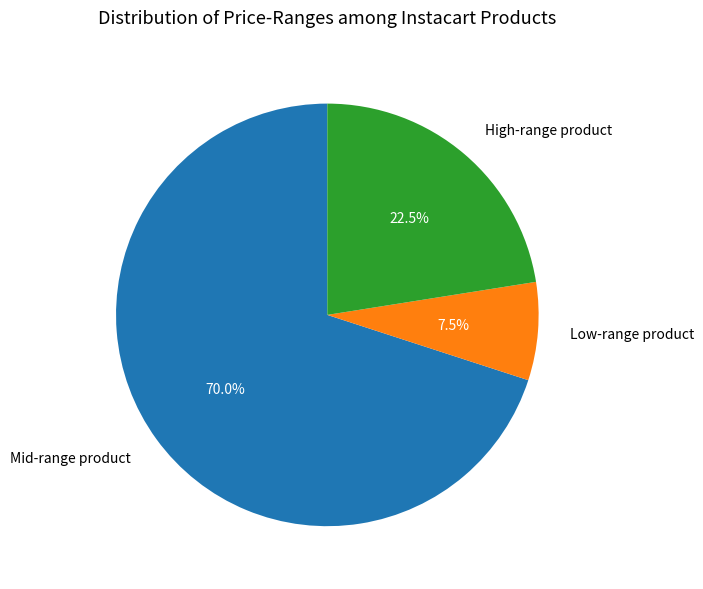

Which has a higher value, Low-range product or Mid-range product?

Mid-range product